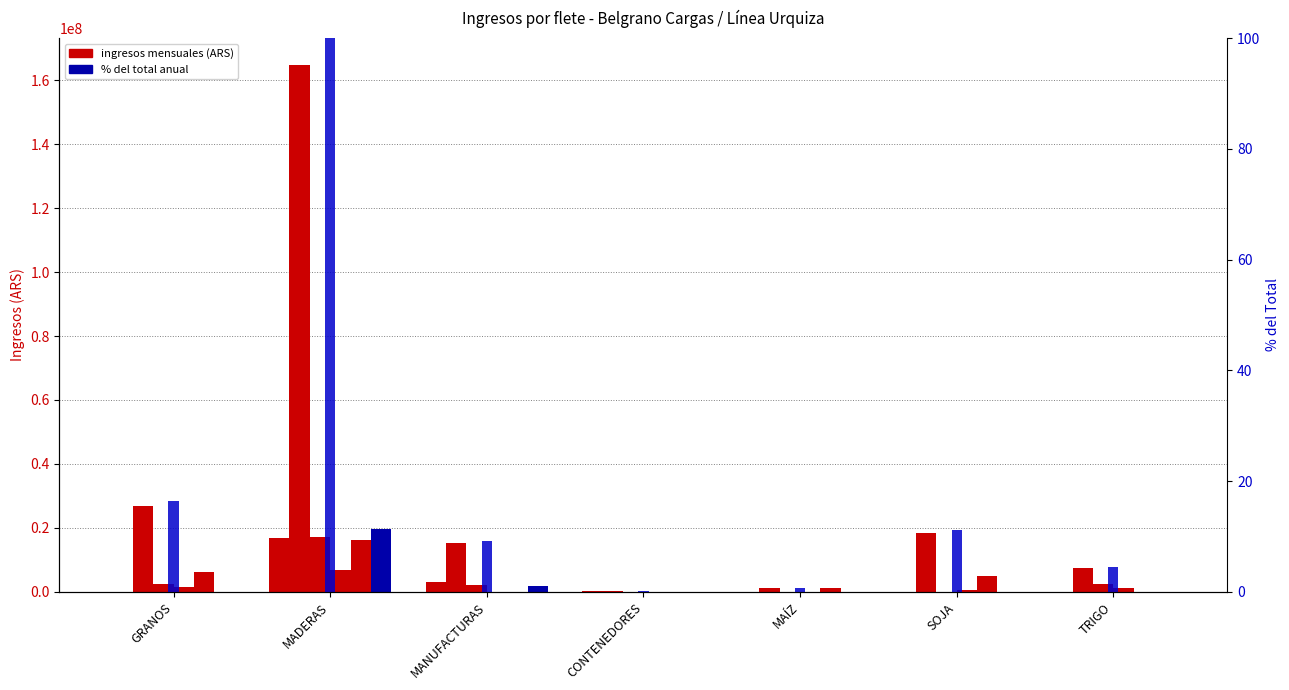

Is it true that ENERO equals 1138530.0 at TRIGO?

True